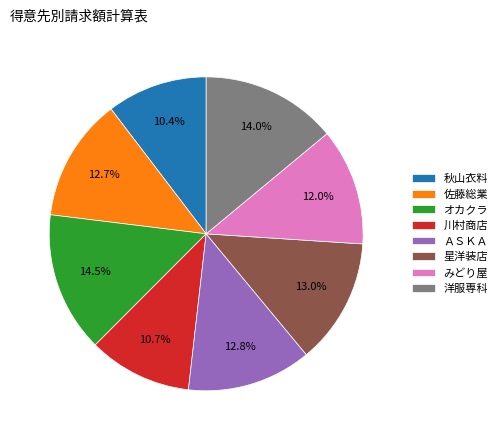

Is there any slice that represents more than half of the pie?

No